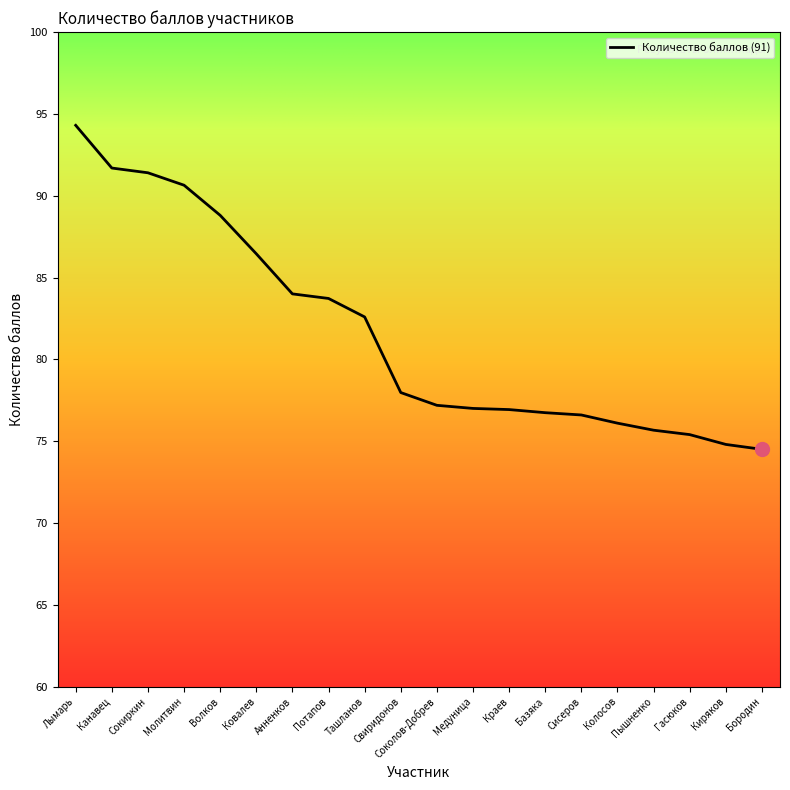

What is the difference between the maximum and minimum values?

19.8